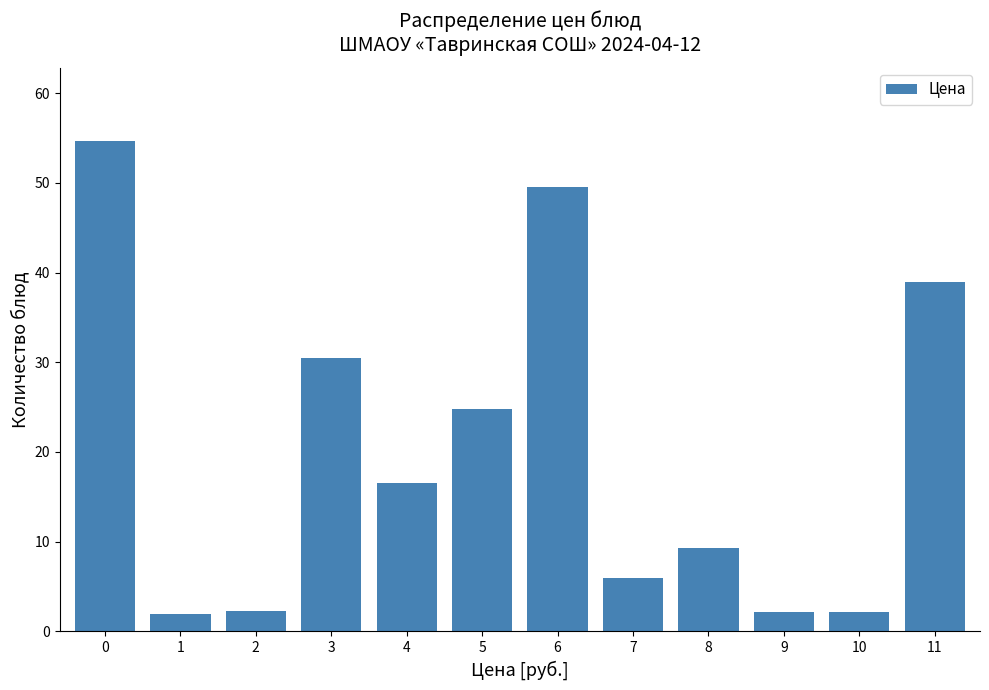

What is the value of the 3rd bar from the left?

2.2